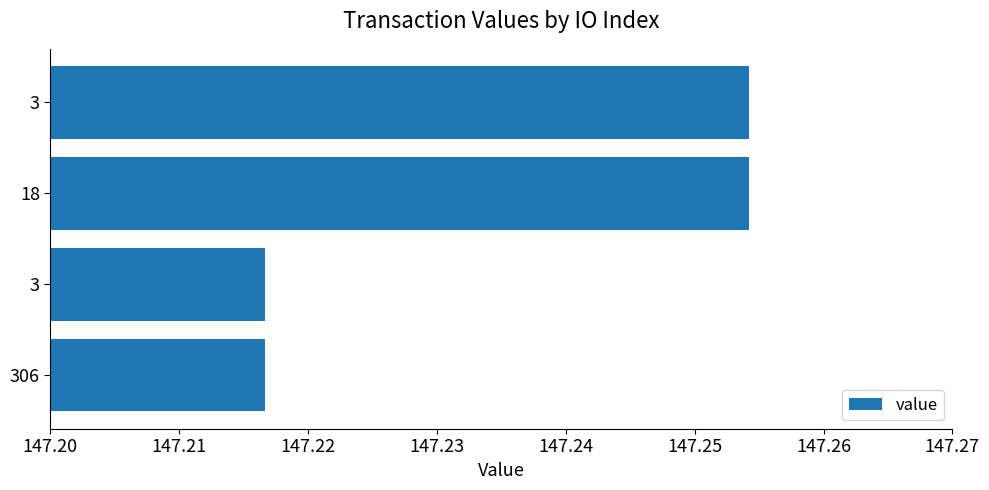

What is the smallest value displayed?

147.2